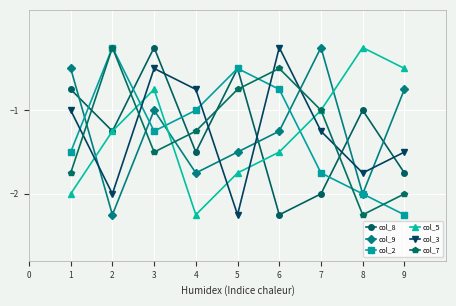

Rank the categories by col_7 value from highest to lowest.

2, 6, 5, 7, 4, 3, 1, 9, 8